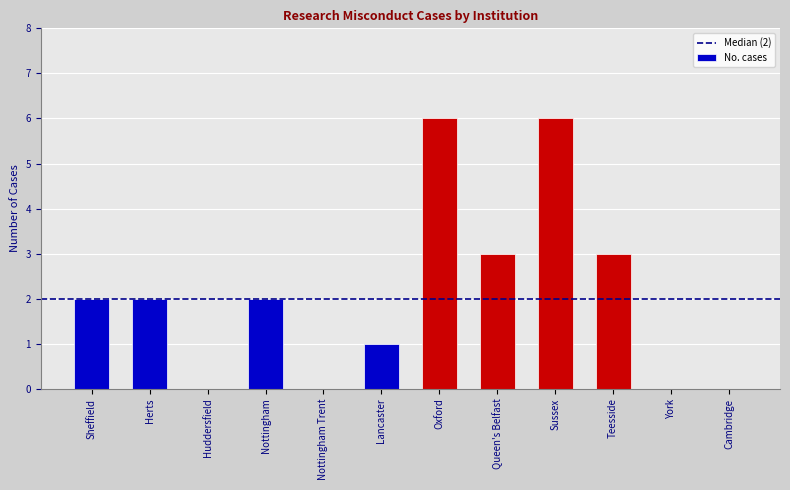

What is the change in value from Nottingham Trent to Queen's Belfast?

+3